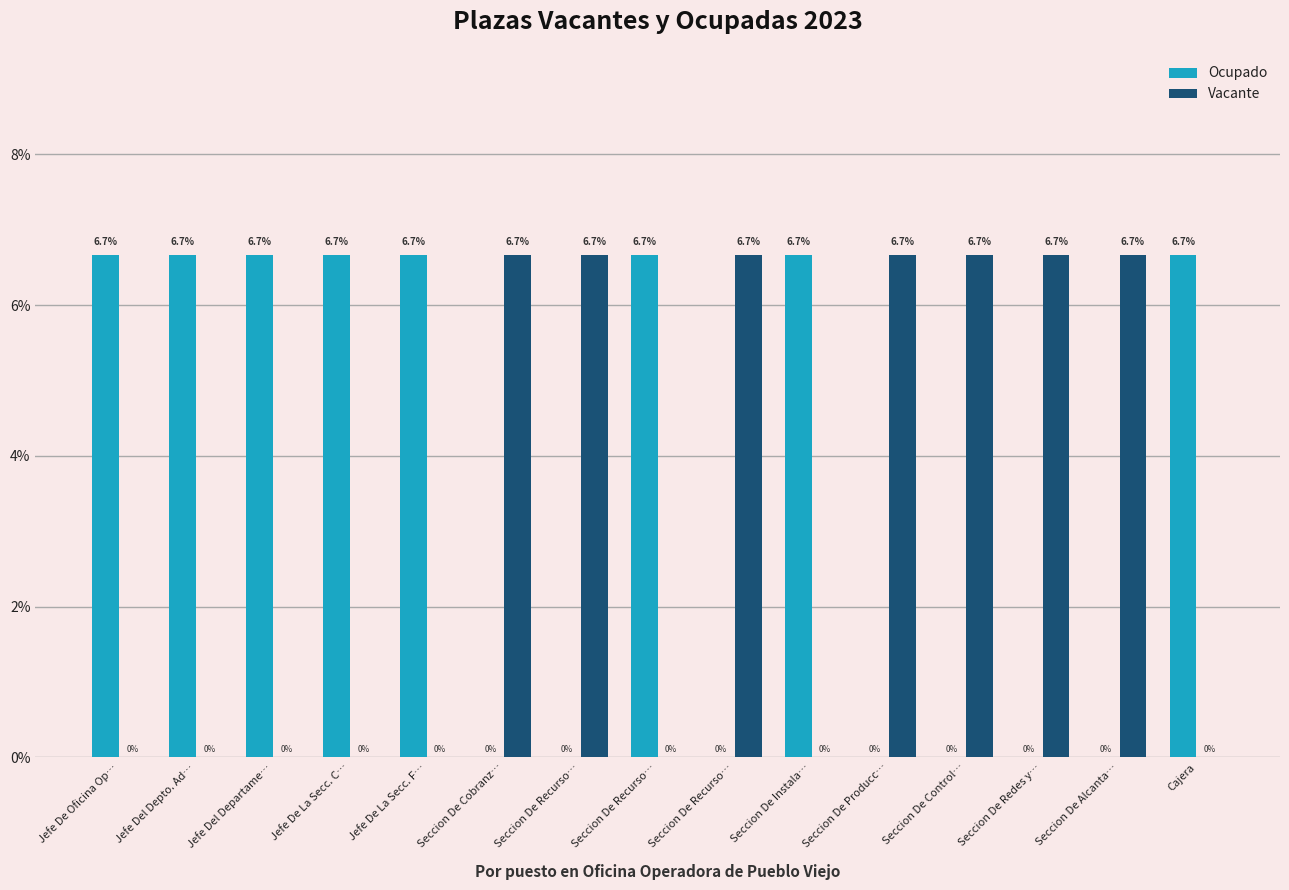

How many groups of bars are there?

15